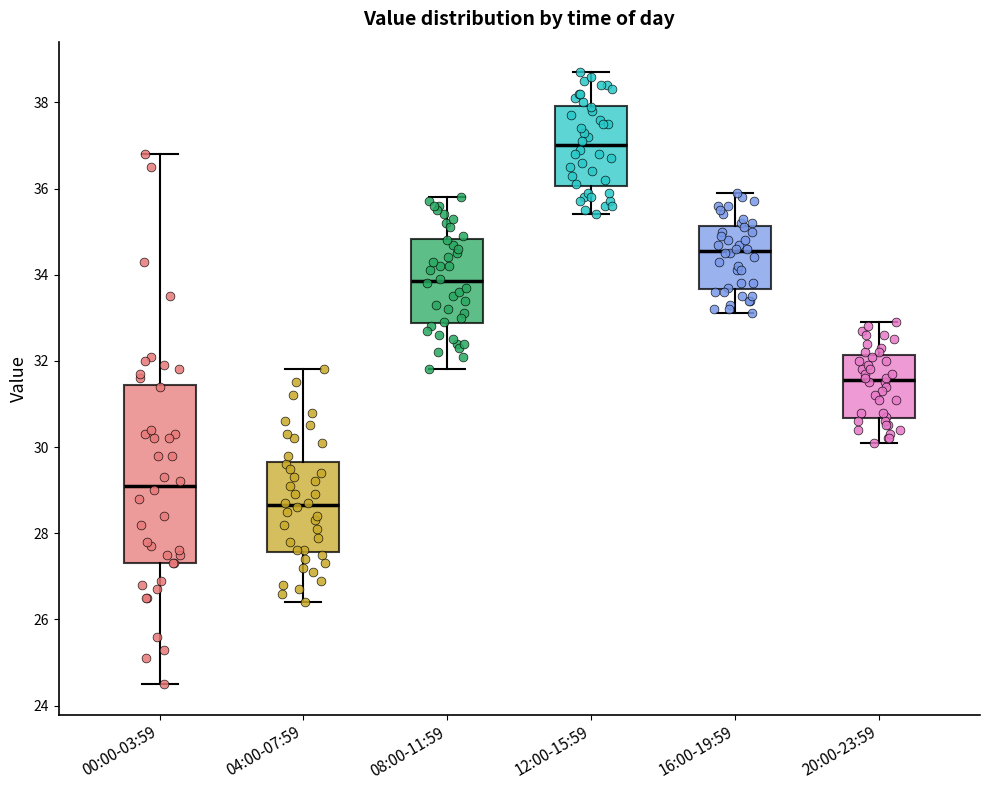

Reading left to right, read every box against the y-axis: the position of its median line, the range the box covers, and the ends of its whiskers. The values are not printed on the chart, so give them approximately, as read against the axis.

00:00-03:59: median 29.2, box 27.4 to 31.4, whiskers 24.6 to 36.8
04:00-07:59: median 28.6, box 27.6 to 29.6, whiskers 26.4 to 31.8
08:00-11:59: median 33.8, box 32.8 to 34.8, whiskers 31.8 to 35.8
12:00-15:59: median 37.0, box 36.0 to 38.0, whiskers 35.4 to 38.8
16:00-19:59: median 34.6, box 33.6 to 35.2, whiskers 33.2 to 36.0
20:00-23:59: median 31.6, box 30.6 to 32.2, whiskers 30.2 to 33.0